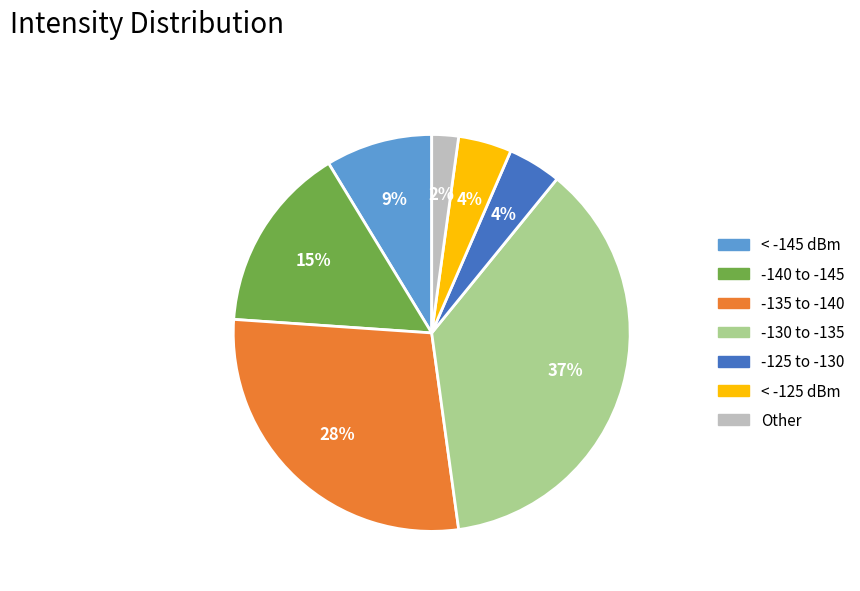

To the nearest percent, what is the difference between the largest and smallest slice percentages?

35%